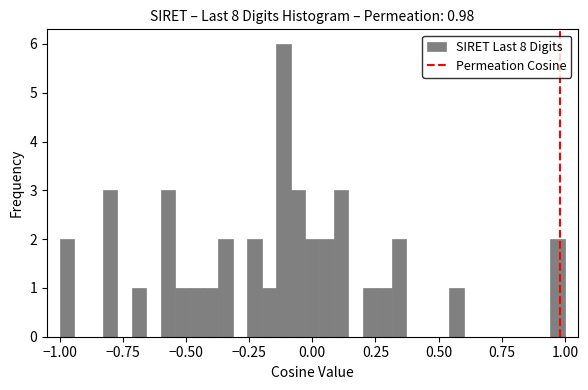

Read against the x-axis, roughly where is the centre of the tallest bar?

-0.10